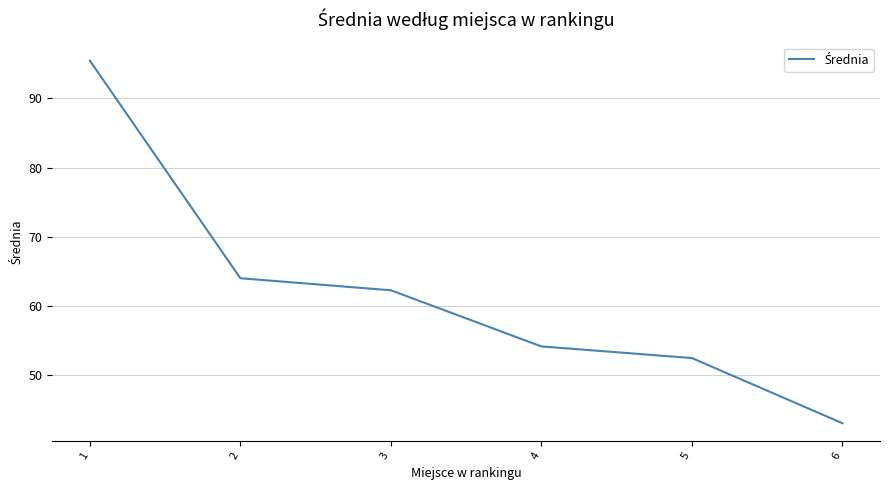

Reading left to right, what are all the values shown in this chart?

1=95.5	2=64.0	3=62.3	4=54.2	5=52.5	6=43.1